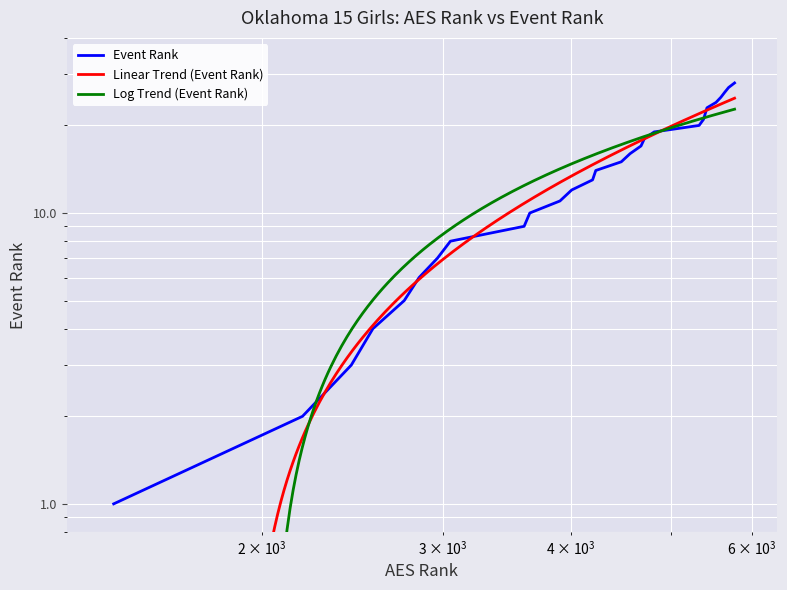

What is the smallest value displayed?

1